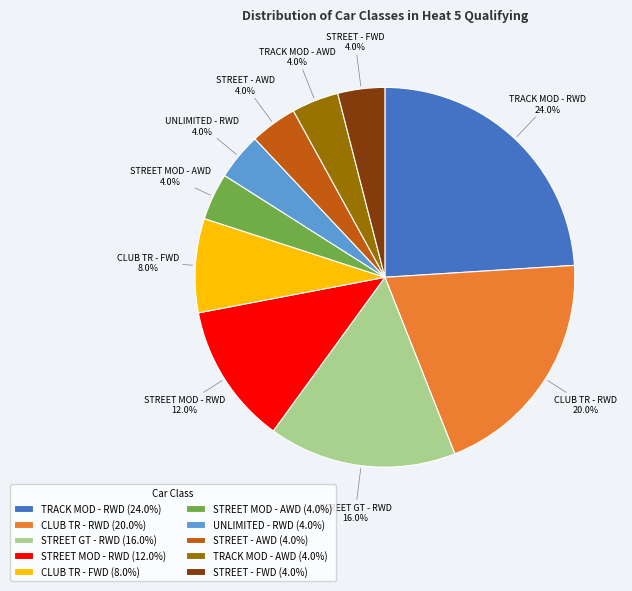

Between CLUB TR - FWD (8.0%) and CLUB TR - RWD (20.0%), which is larger?

CLUB TR - RWD (20.0%)